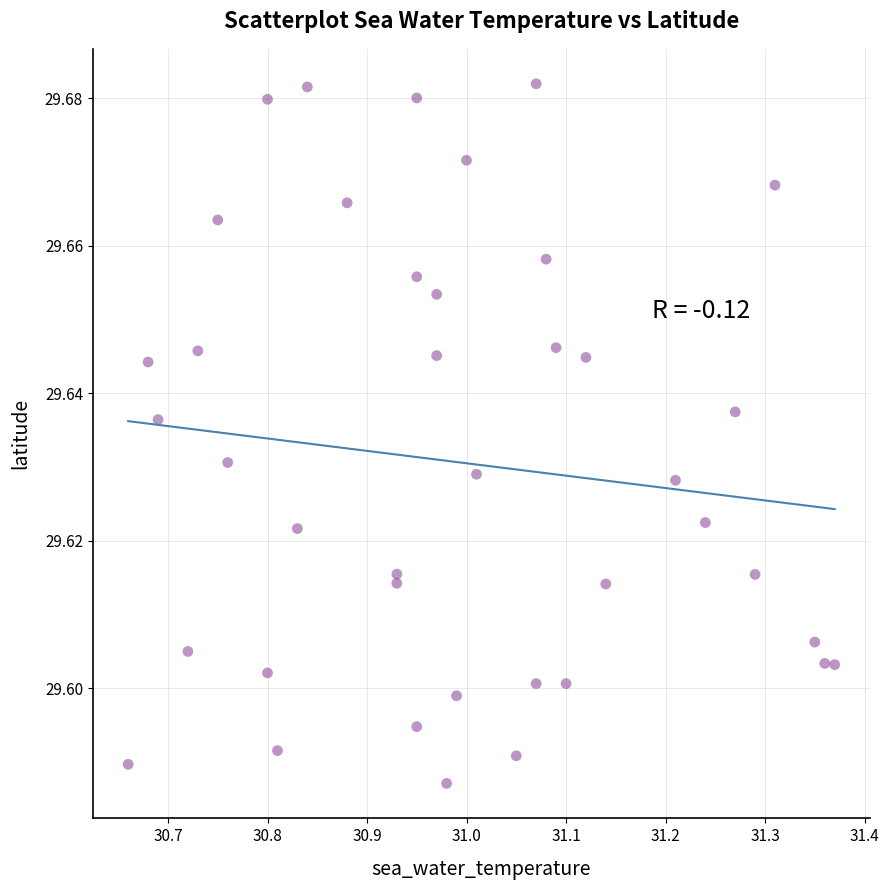

What is the range of X values (max minus min)?

0.7